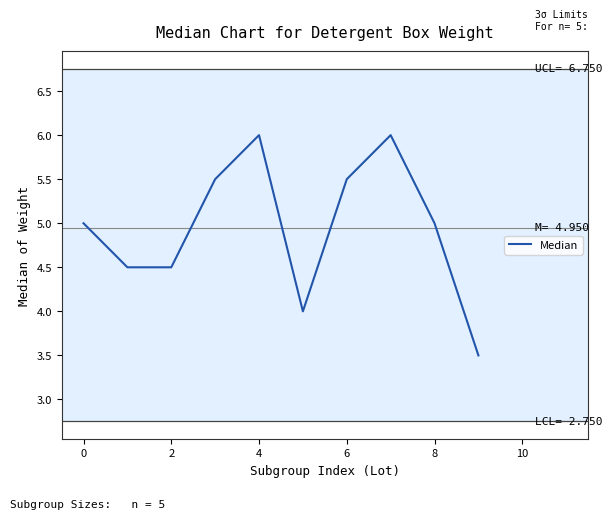

What is the difference between the maximum and minimum values?

2.5